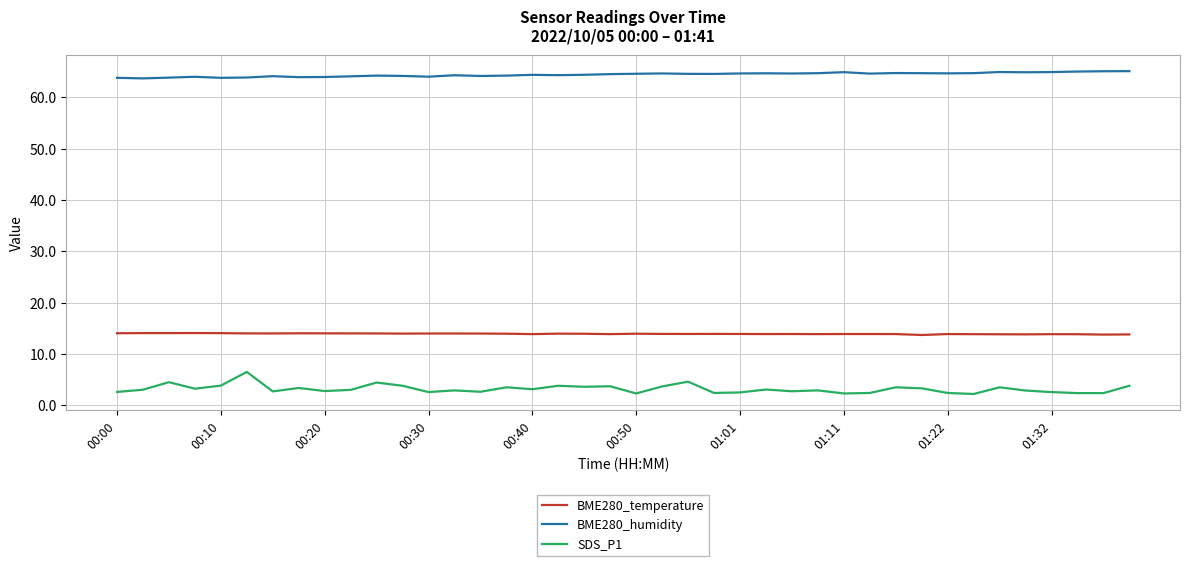

True or false: BME280_humidity and BME280_temperature intersect in this chart.

False